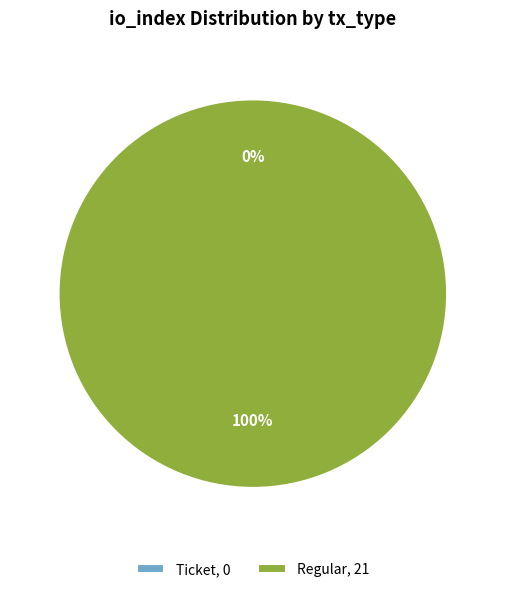

To the nearest percent, what is the average slice percentage?

50%